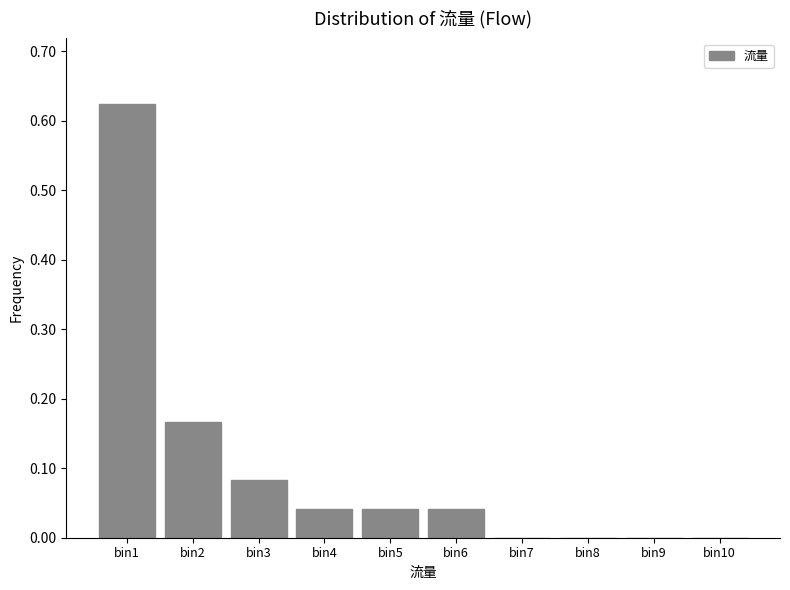

Which has a higher value, bin5 or bin2?

bin2